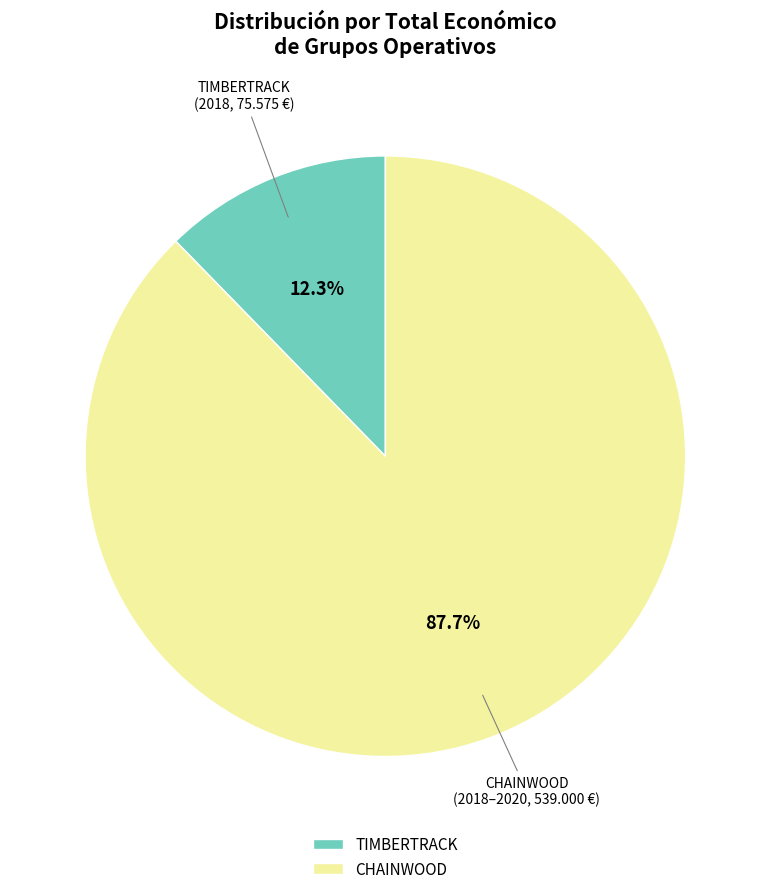

What is the largest slice in the pie chart?

CHAINWOOD